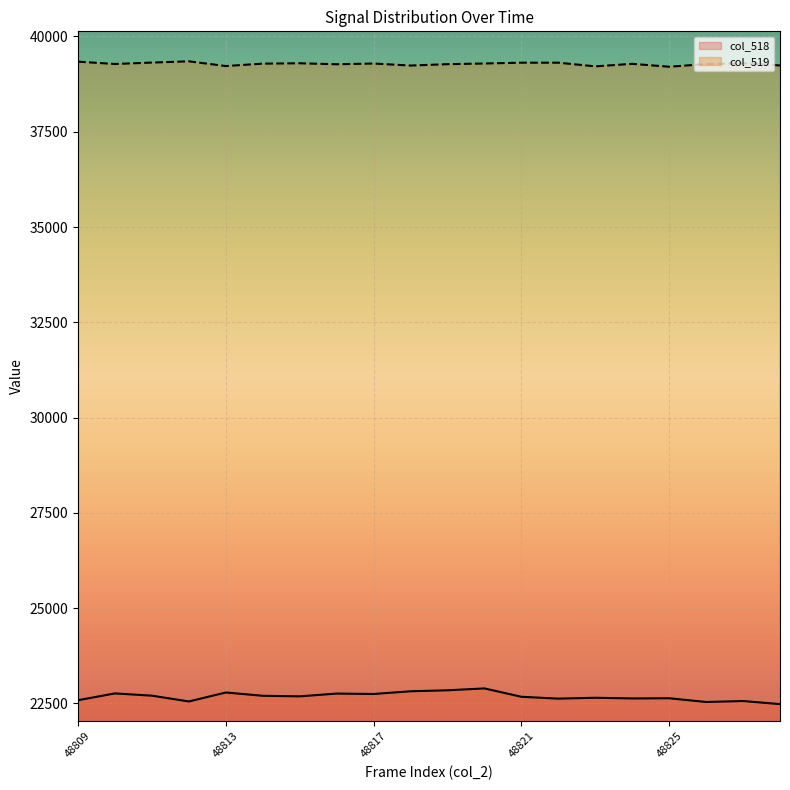

How many lines are shown in the chart?

2